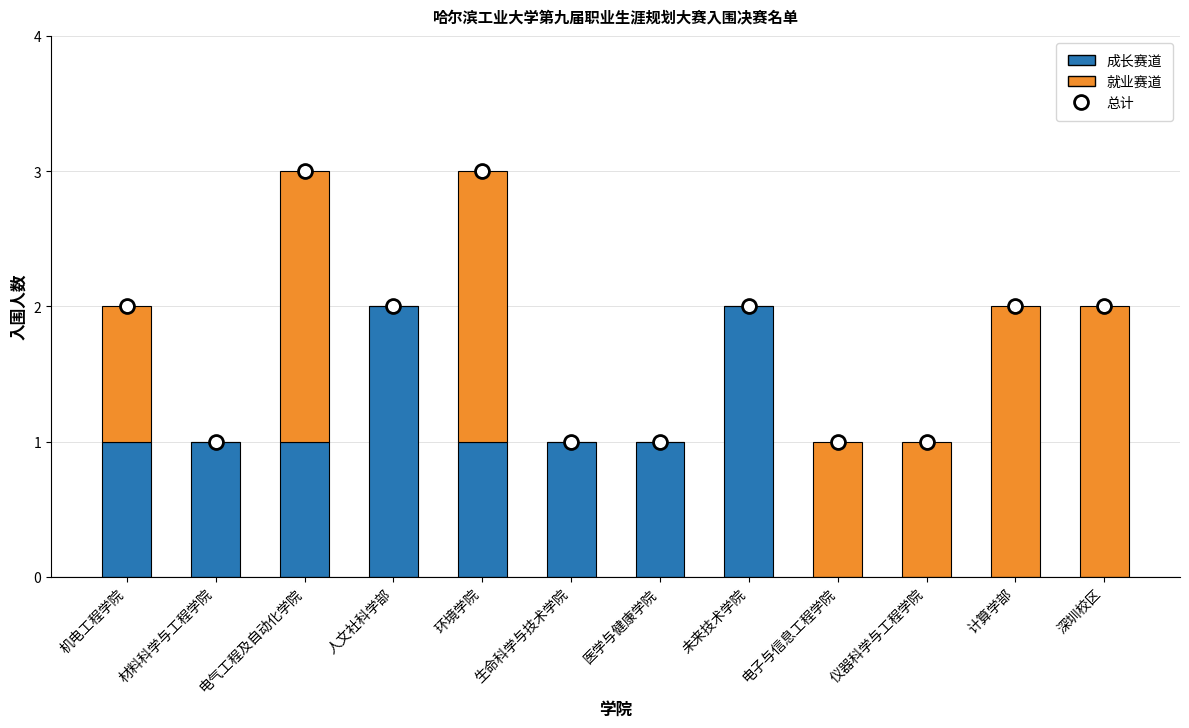

What is the difference between the maximum and second lowest values in the 总计 series?

2